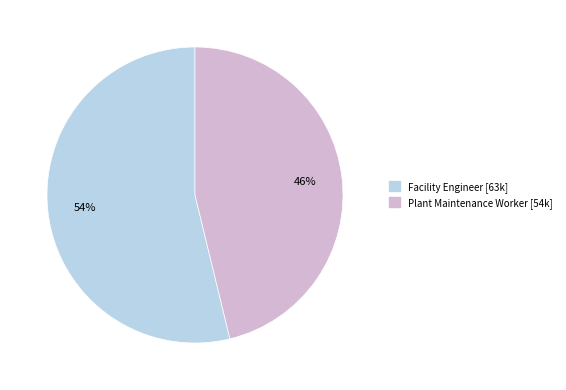

What is the ratio of the value at Facility Engineer to the value at Plant Maintenance Worker?

1.2